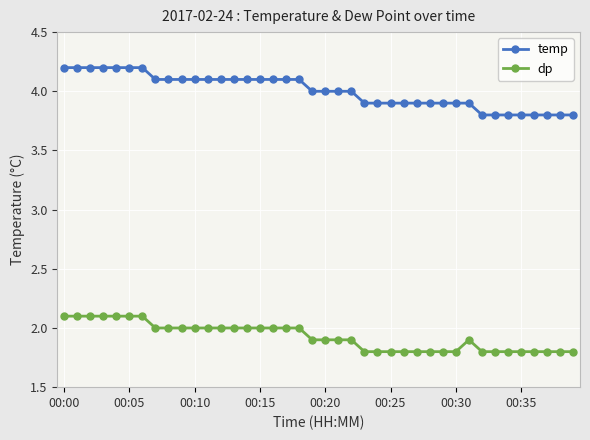

What is the maximum value shown in the chart?

4.2